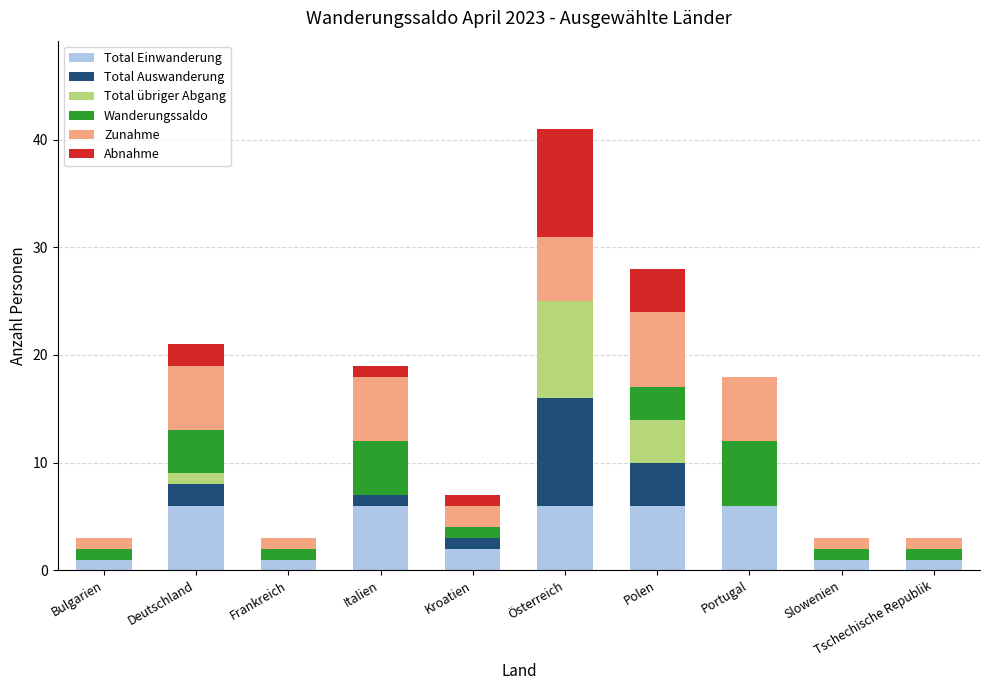

What is the total value across all series at Frankreich?

3